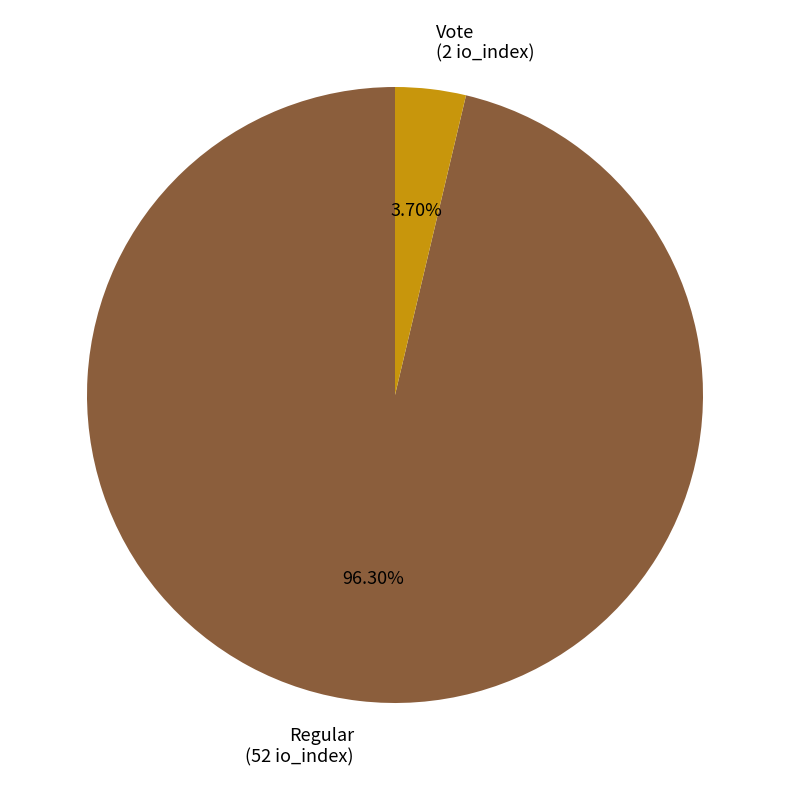

Rank the categories by value from highest to lowest.

Regular (52 io_index), Vote (2 io_index)